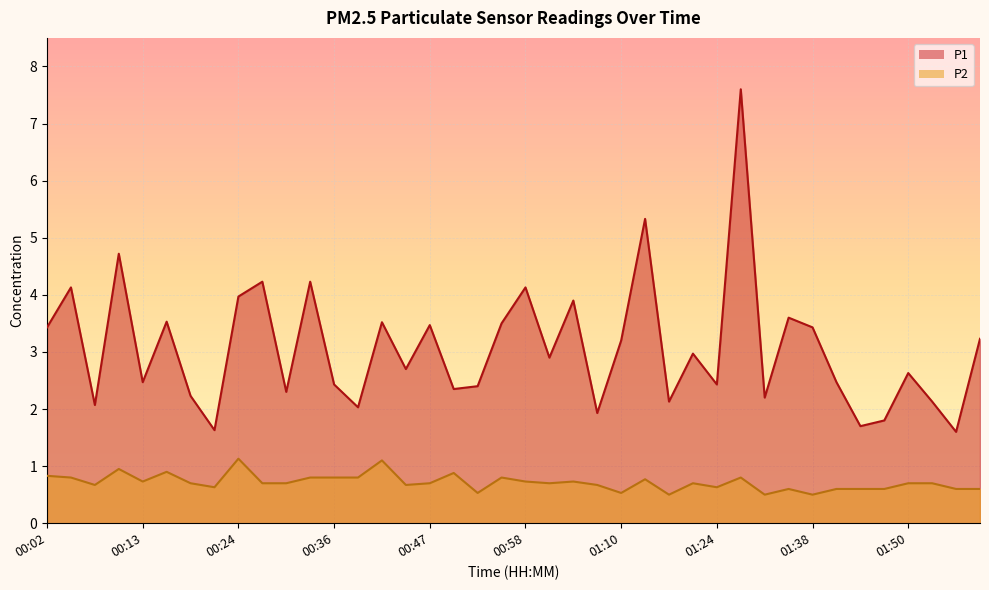

Which series has the widest spread of values?

P1